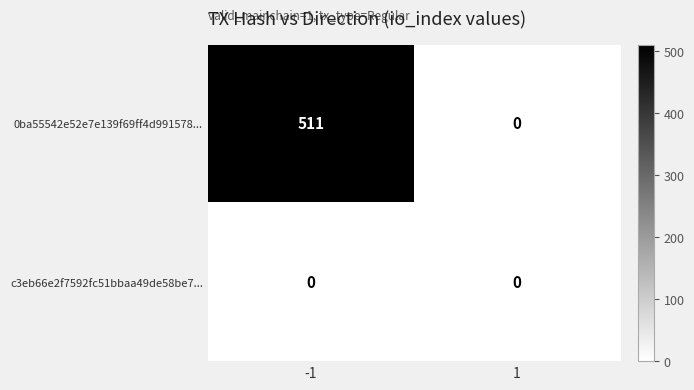

True or false: c3eb66e2f7592fc51bbaa49de58be7... has a value of 0 at -1.

True